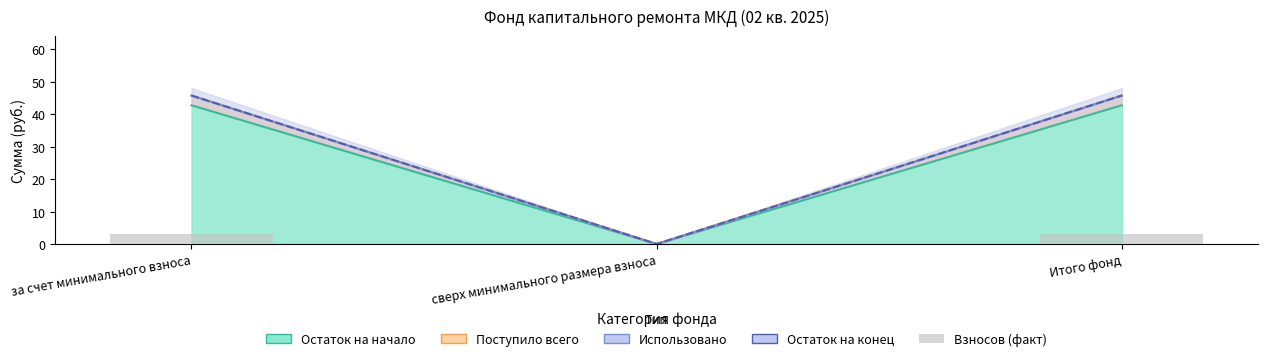

List the labels in order of value, largest first.

за счет минимального взноса, Итого фонд, сверх минимального размера взноса